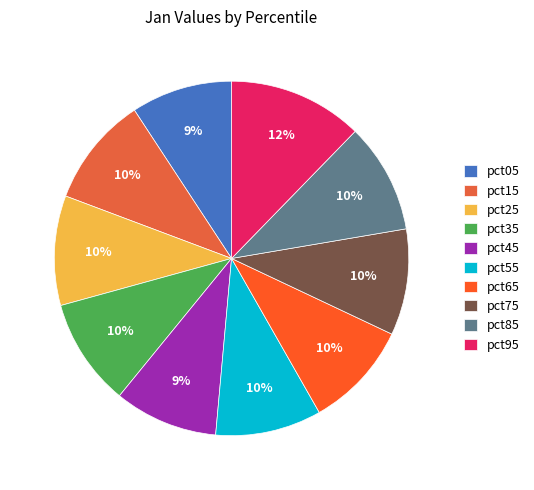

To the nearest percent, what is the average slice percentage?

10%